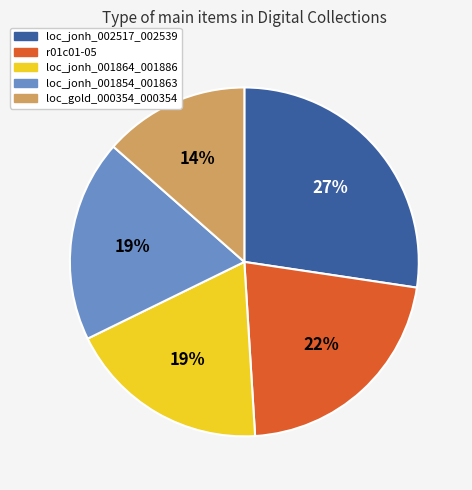

The r01c01-05 slice represents 22% of the pie. True or false?

True